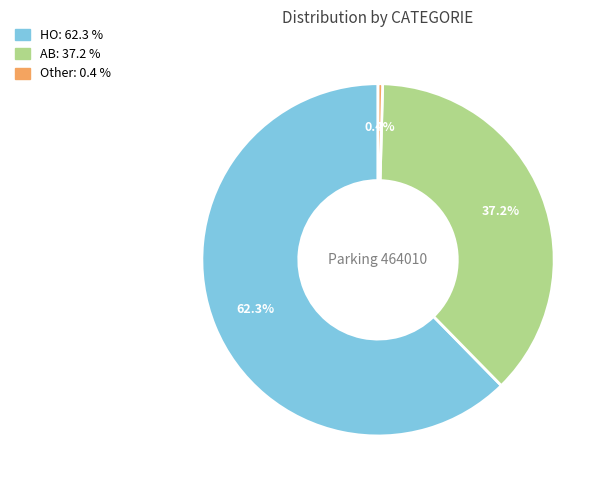

What is the largest slice in the pie chart?

HO